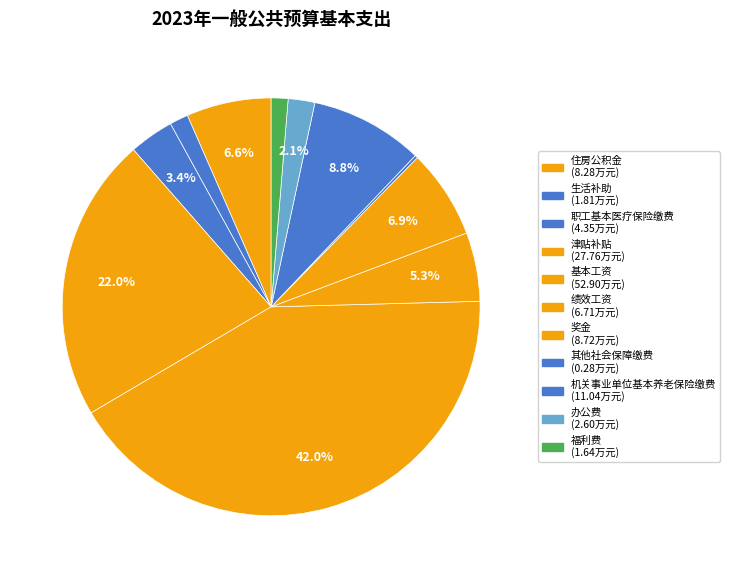

What is the ratio of the value at 办公费 to the value at 奖金?

0.3